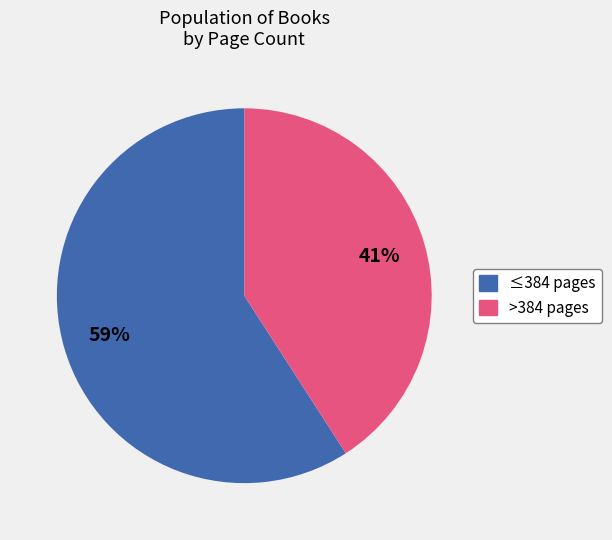

To the nearest percent, what is the average slice percentage?

50%